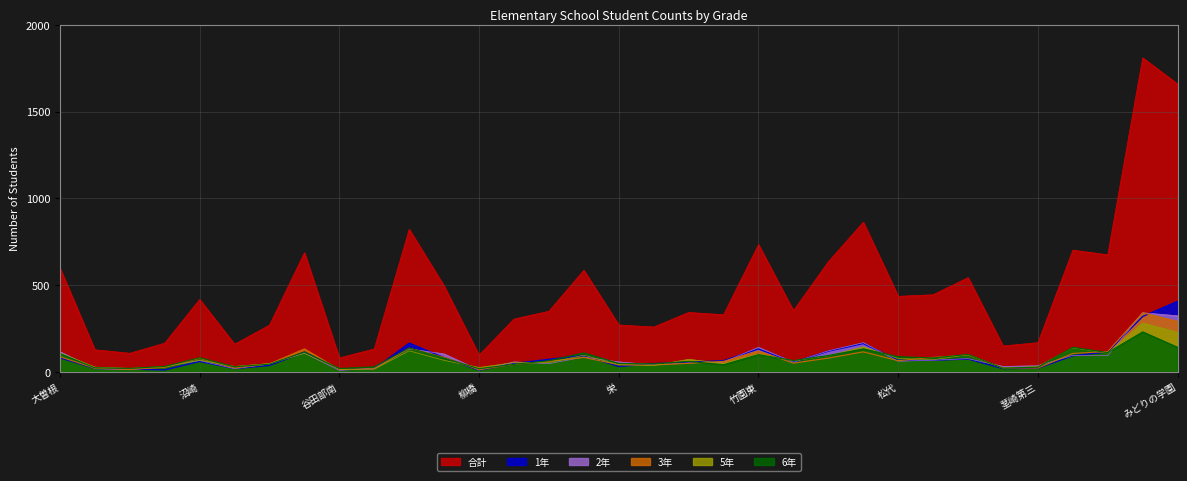

What is the total value across all series at 茎崎第一?

995